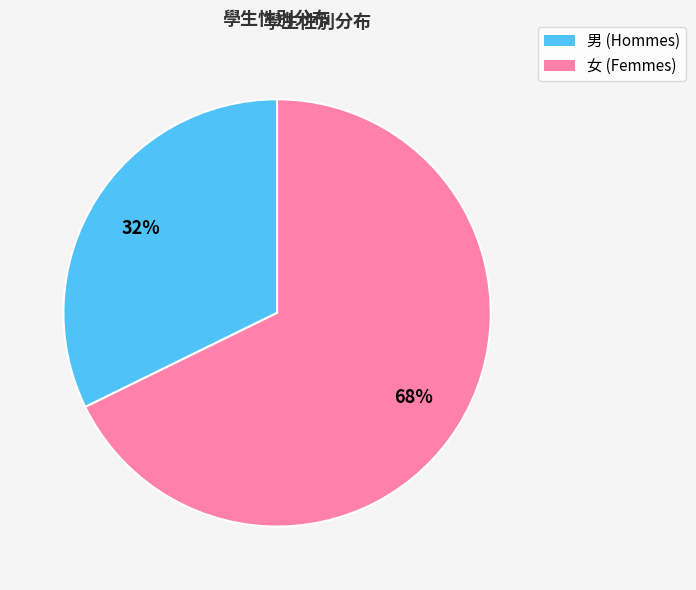

To the nearest percent, what percentage of the pie is 男?

32%